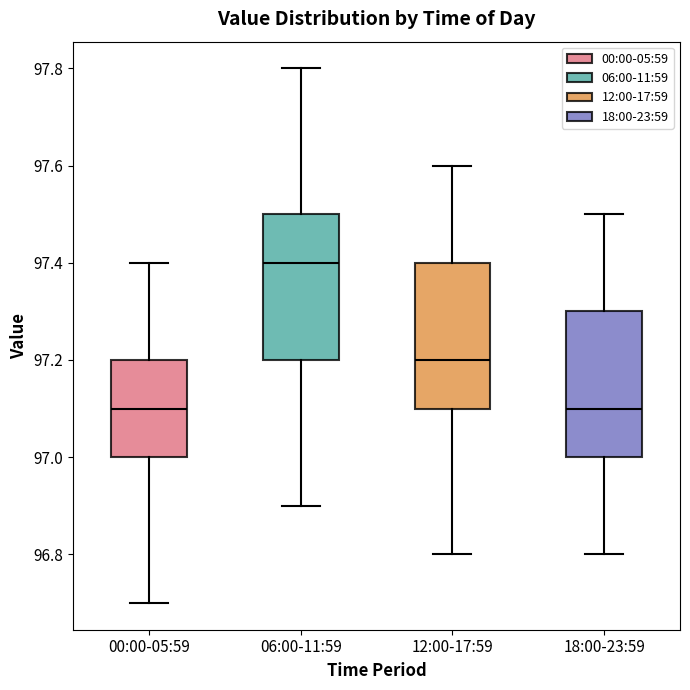

Where does the median line of the box for 18:00-23:59 sit on the y-axis? The values are not printed on the chart, so give them approximately, as read against the axis.

97.1